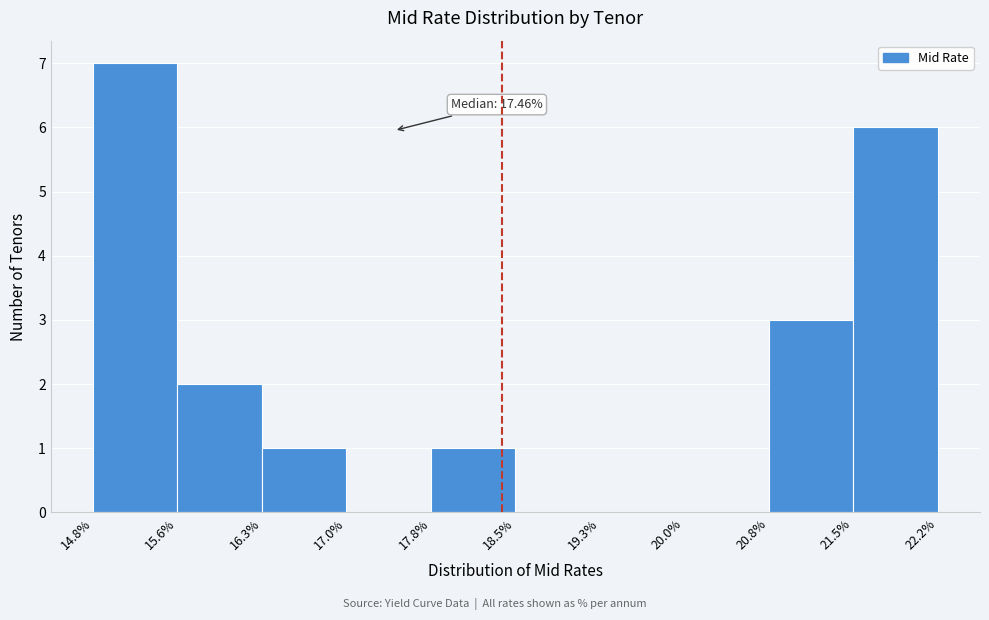

Over which range of the x-axis is the bar tallest?

14.8% to 15.6%